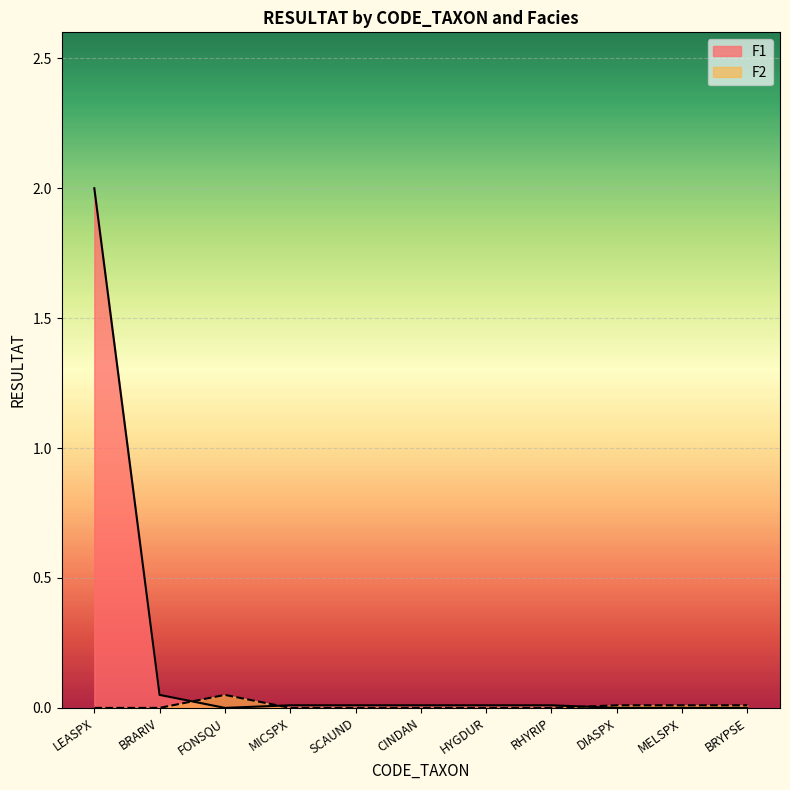

Where is RESULTAT_F1 nearest to the value 1?

BRARIV